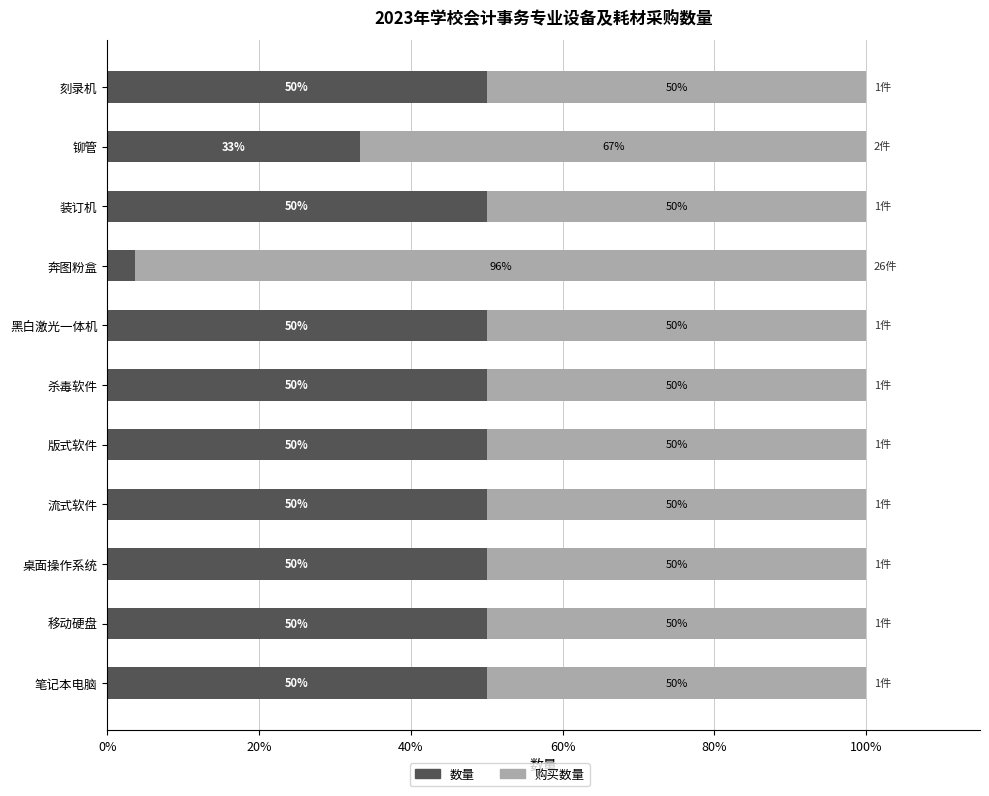

Is it true that 数量 equals 50.0 at 移动硬盘?

True